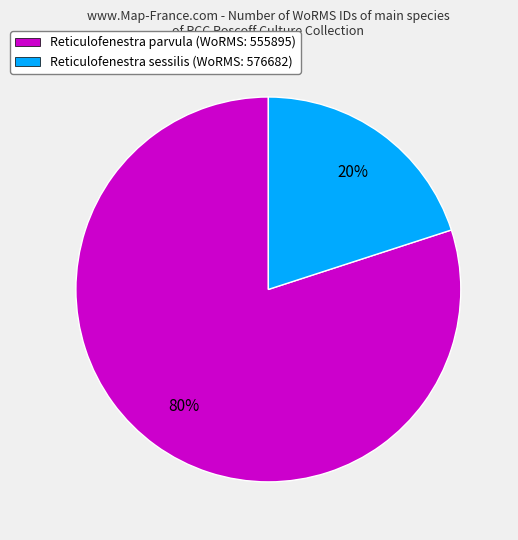

Is Reticulofenestra sessilis (WoRMS: 576682) the majority of the pie?

No